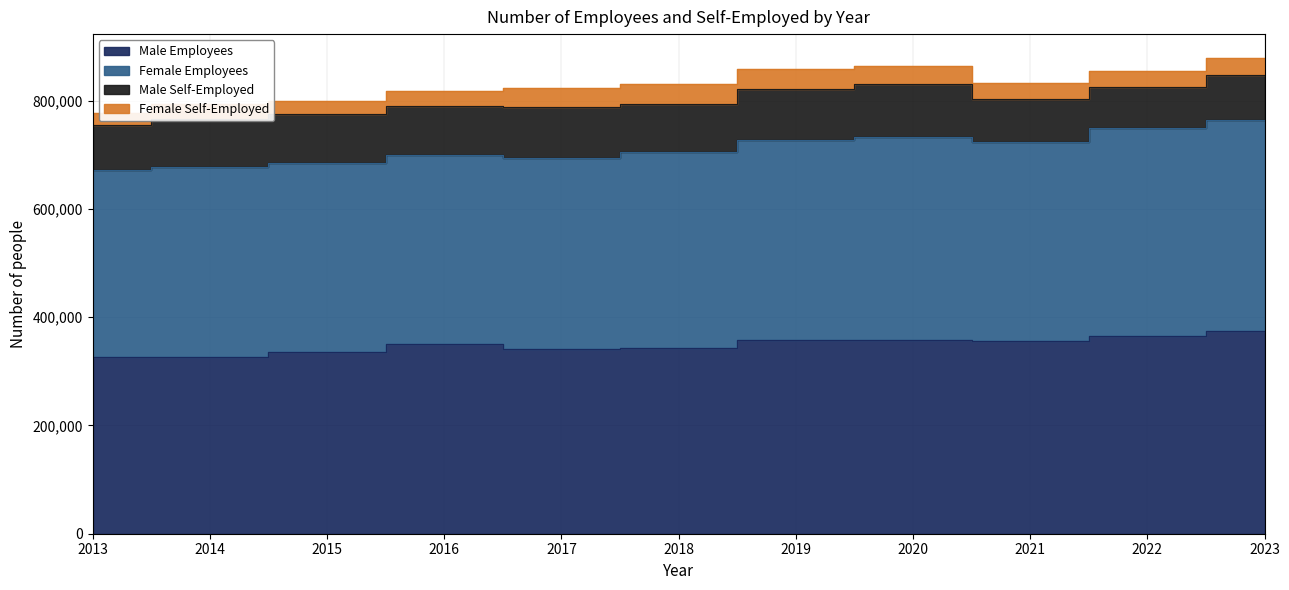

True or false: Female Self-Employed and Female Employees intersect in this chart.

False